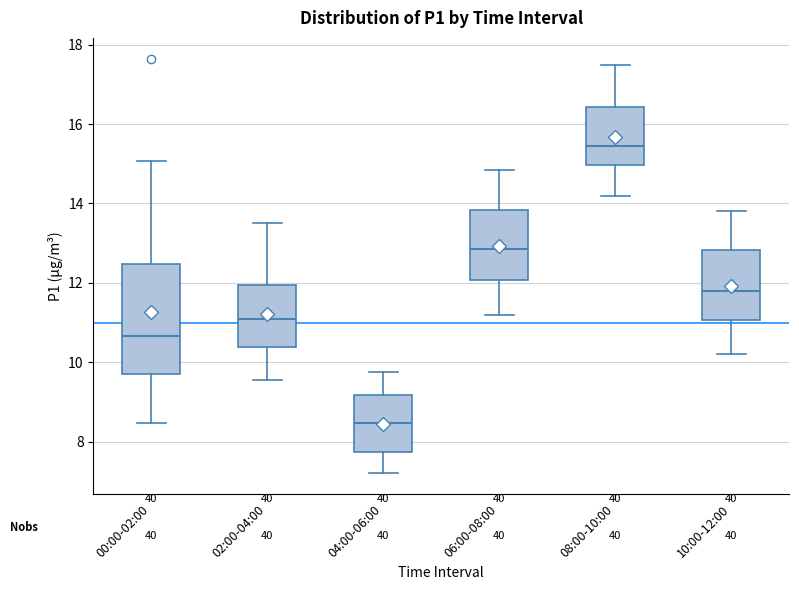

Reading left to right, transcribe this box plot: for each box, give where its median line is, the range the box spans, and where its two whiskers end, as read against the y-axis. The values are not printed on the chart, so give them approximately, as read against the axis.

00:00-02:00: median 10.6, box 9.8 to 12.4, whiskers 8.4 to 15.0
02:00-04:00: median 11.2, box 10.4 to 12.0, whiskers 9.6 to 13.6
04:00-06:00: median 8.4, box 7.8 to 9.2, whiskers 7.2 to 9.8
06:00-08:00: median 12.8, box 12.0 to 13.8, whiskers 11.2 to 14.8
08:00-10:00: median 15.4, box 15.0 to 16.4, whiskers 14.2 to 17.6
10:00-12:00: median 11.8, box 11.0 to 12.8, whiskers 10.2 to 13.8